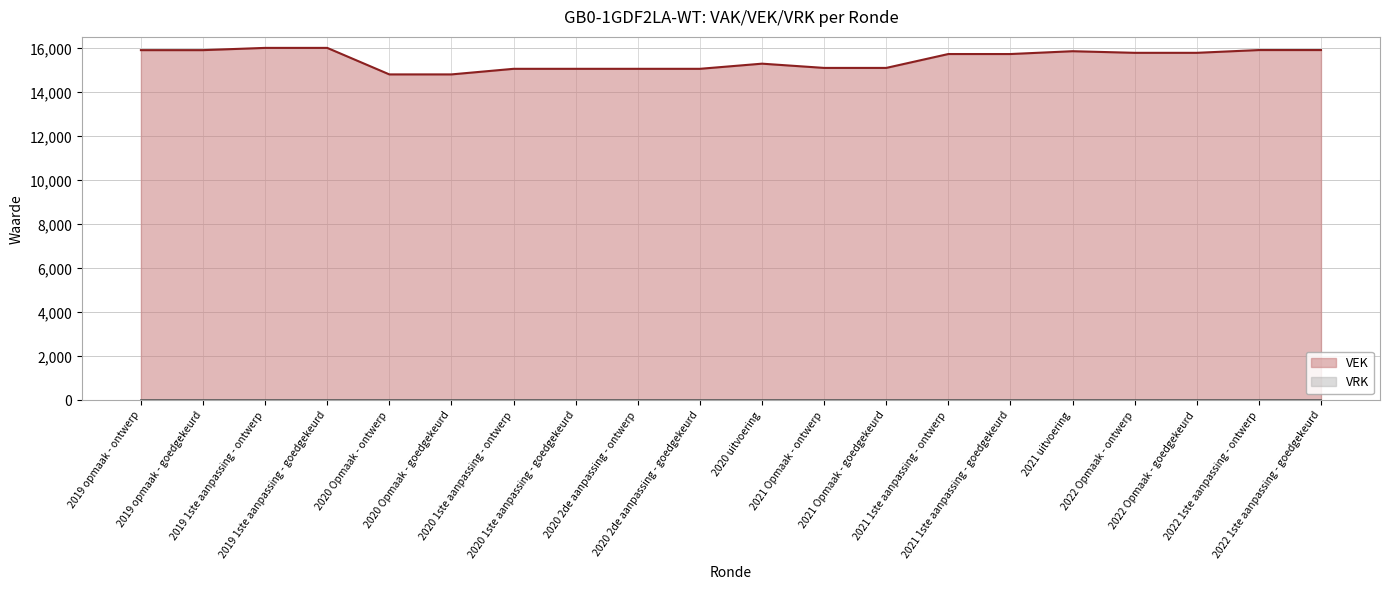

What is the label of the 18th point from the left?

2022 Opmaak - goedgekeurd